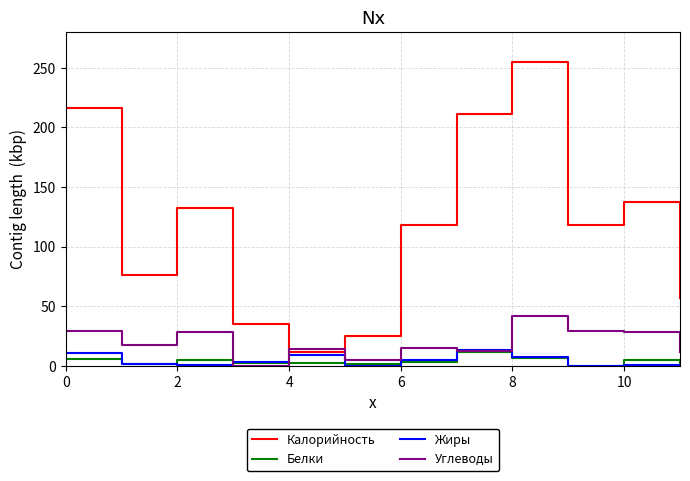

What is the greatest value displayed?

254.8